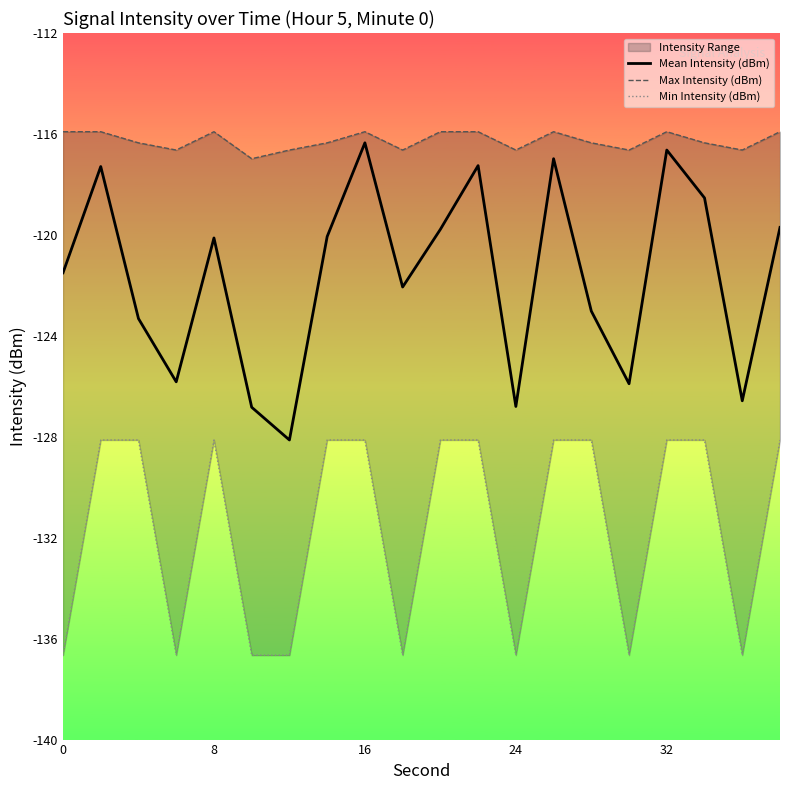

True or false: Max Intensity (dBm) and Mean Intensity (dBm) cross at least once.

False